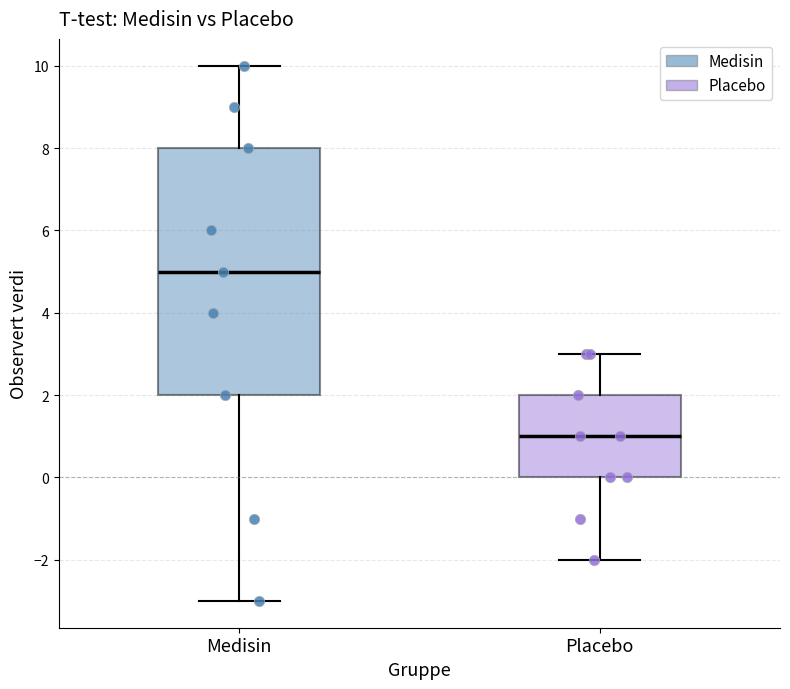

Which box is the tallest, from its lower edge to its upper edge?

Medisin